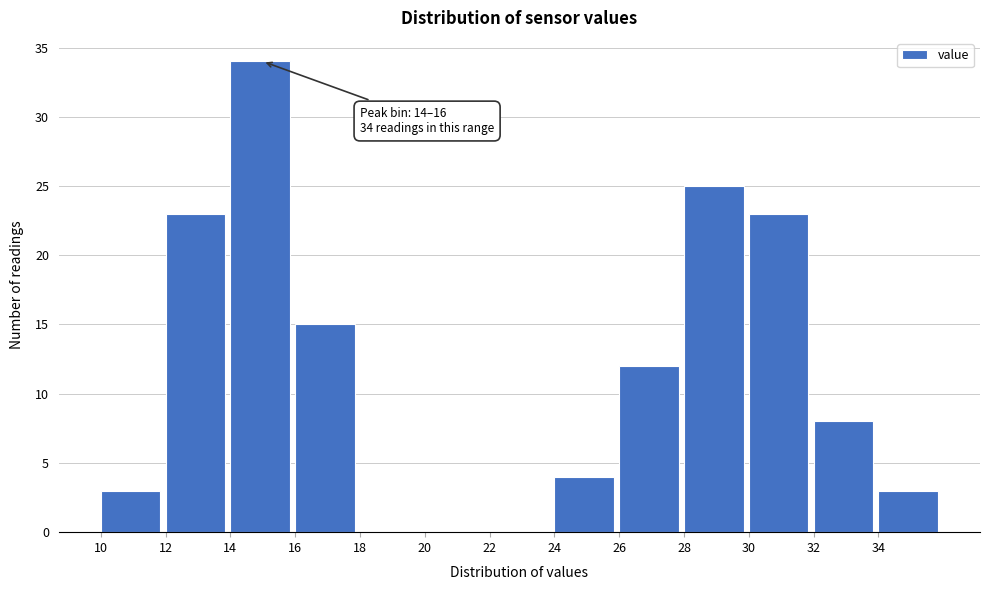

Over which range of the x-axis is the bar tallest?

14 to 16